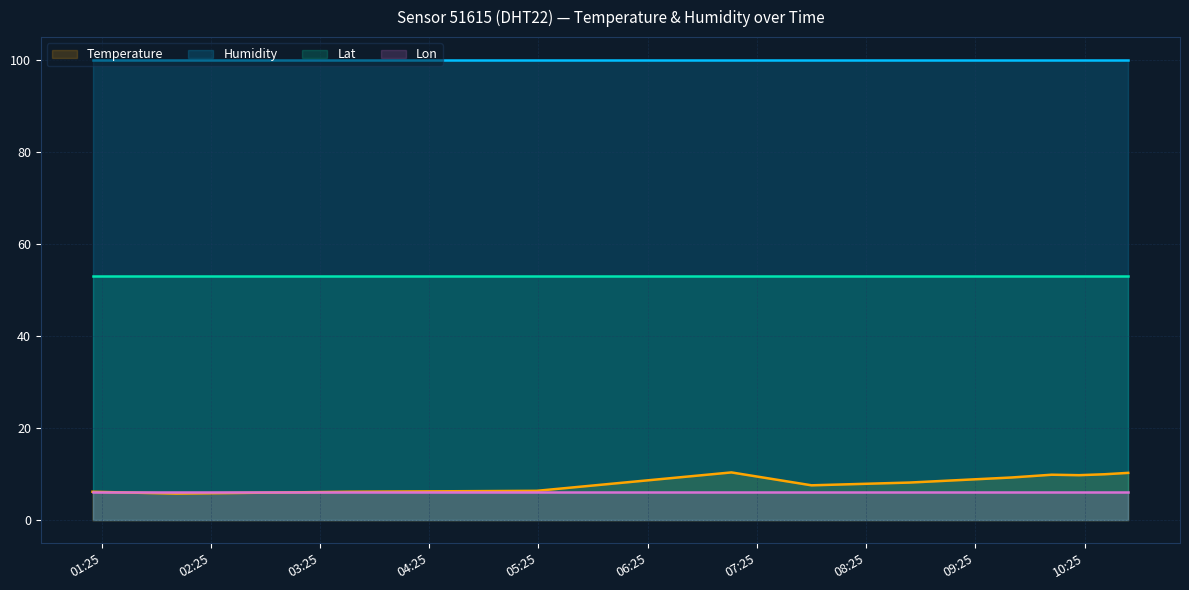

Count the number of categories in the chart.

12